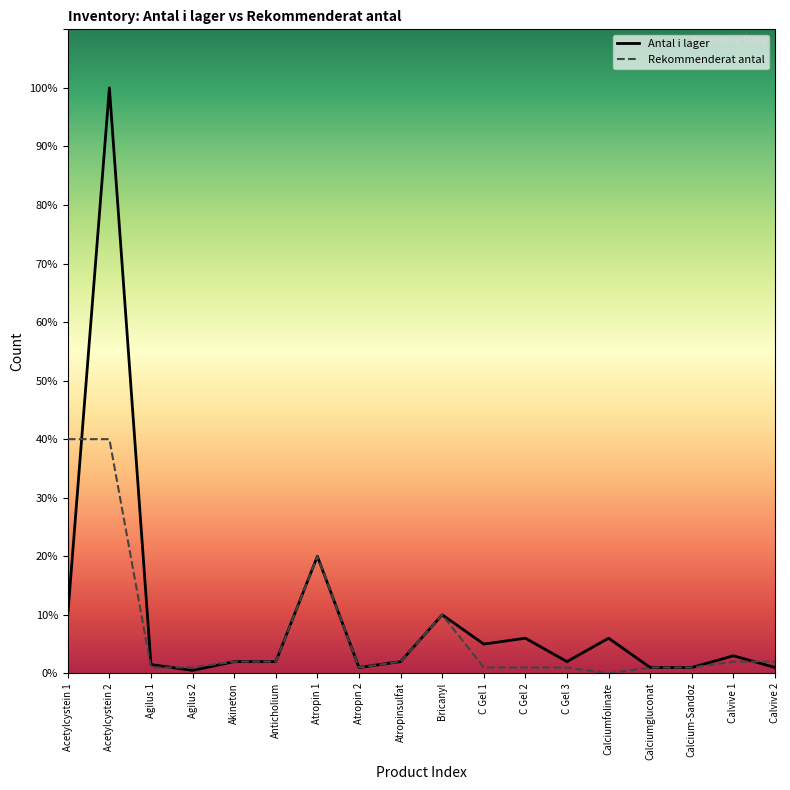

Which label corresponds to the largest value in the chart?

Acetylcystein 2